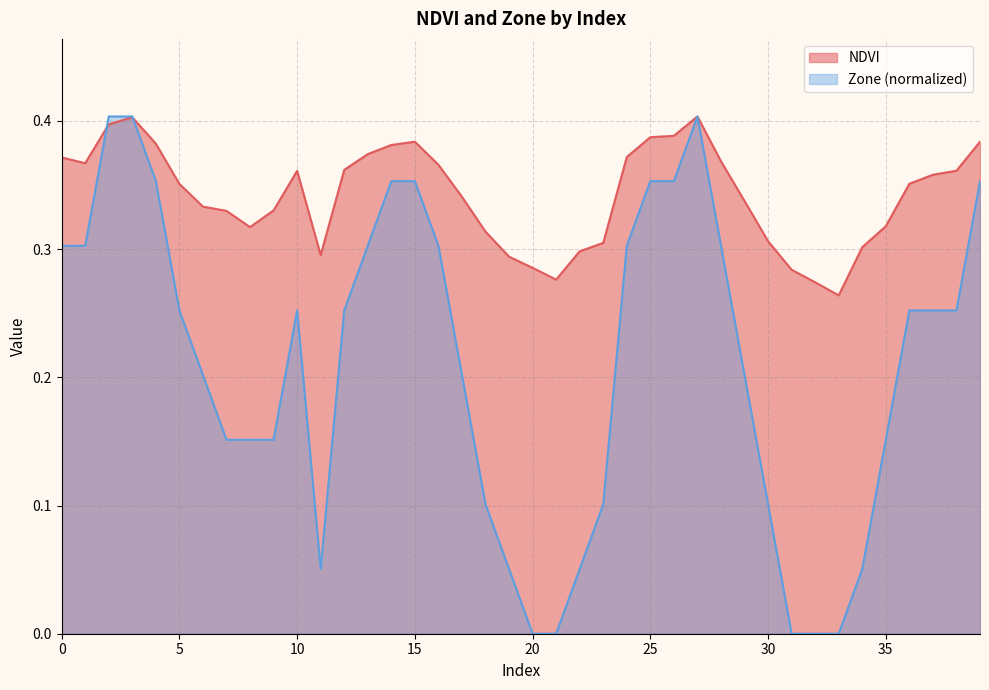

Which series has the largest total across all categories?

NDVI